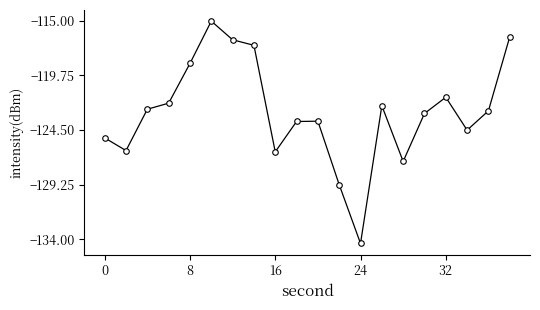

What is the sum of all values?

-2459.3